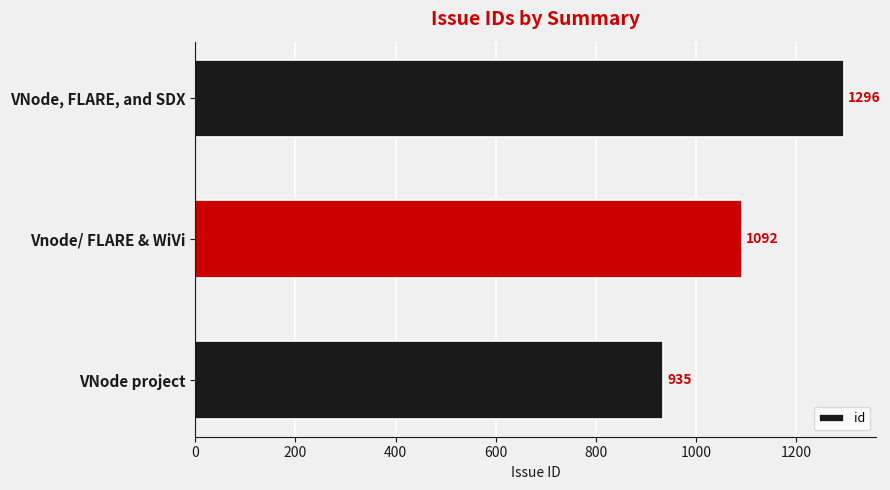

What is the smallest value displayed?

935